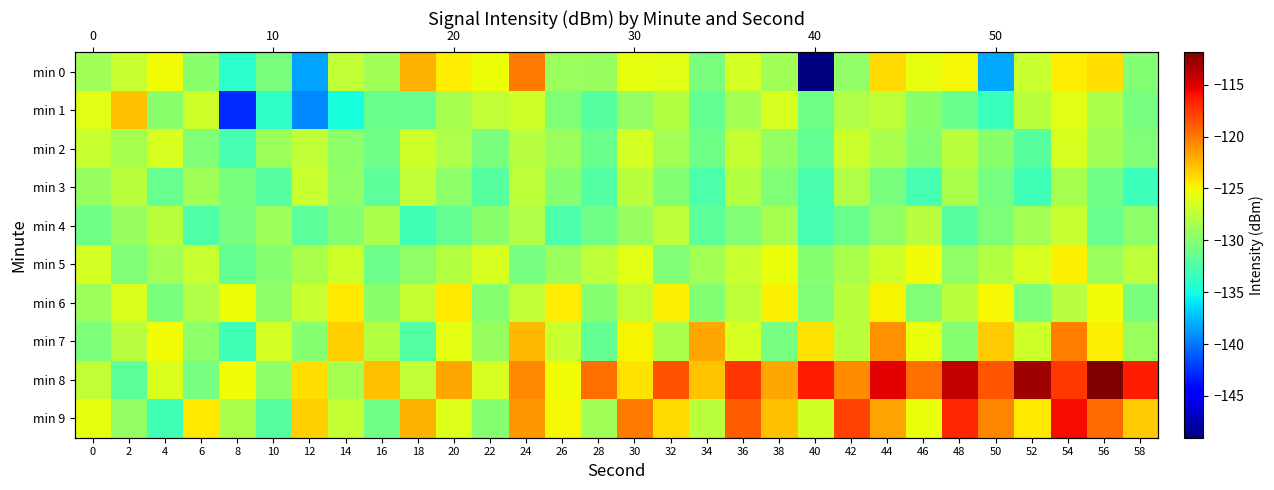

What is the difference between the maximum and minimum values in the min 3 series?

6.3